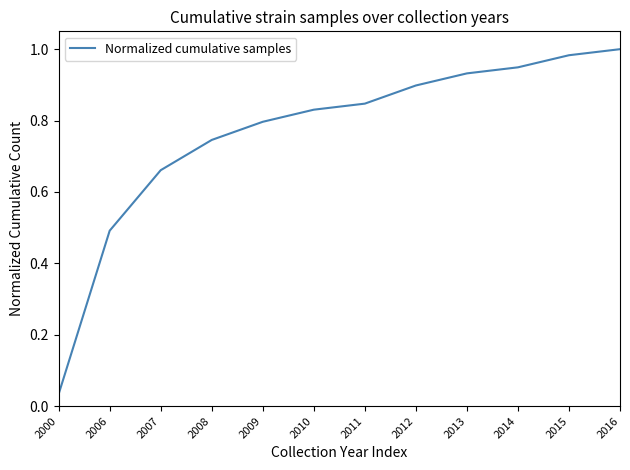

The chart shows a value of 0.2 at 2008. True or false?

False